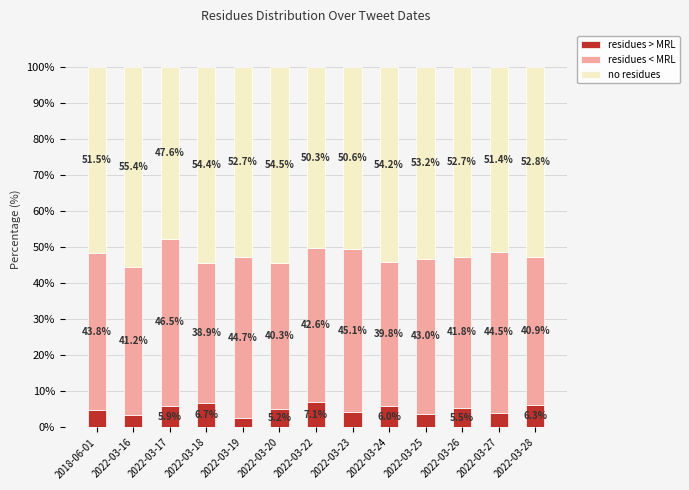

At which label does residues > MRL reach its peak?

2022-03-22